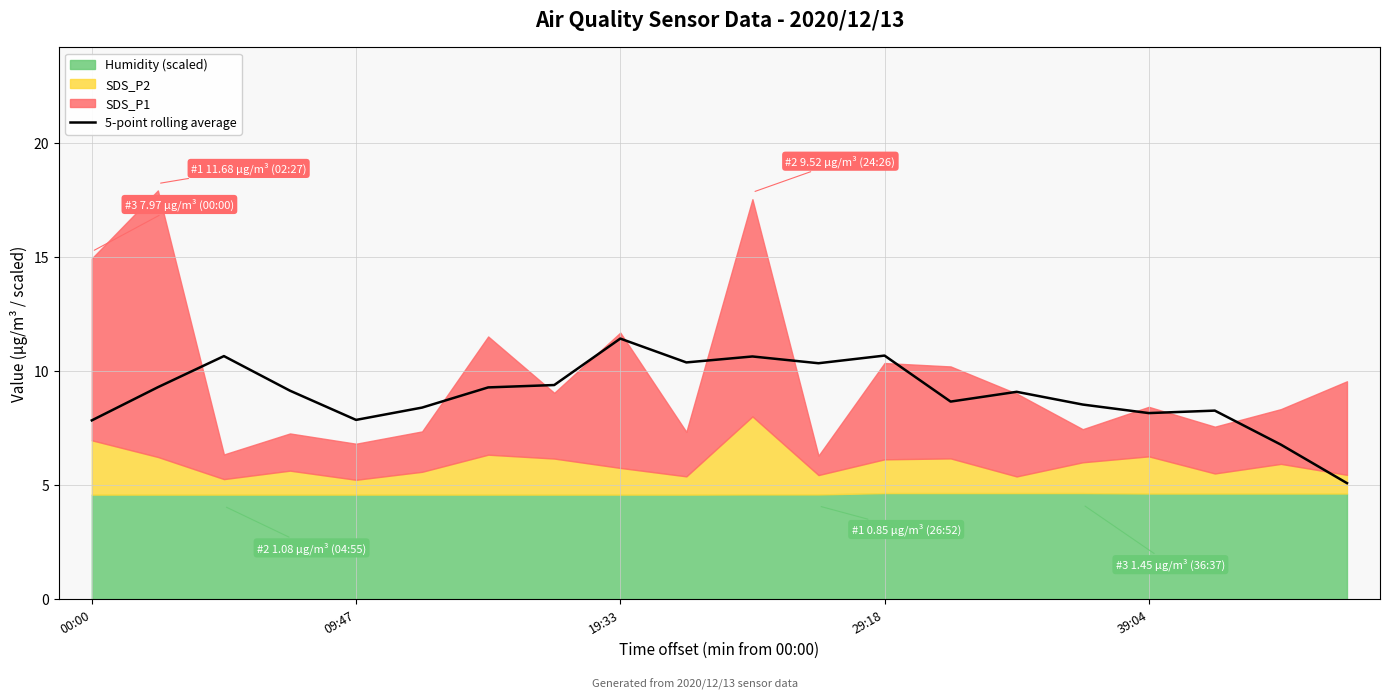

Which category has the highest value in the 5-point rolling average series?

19:33